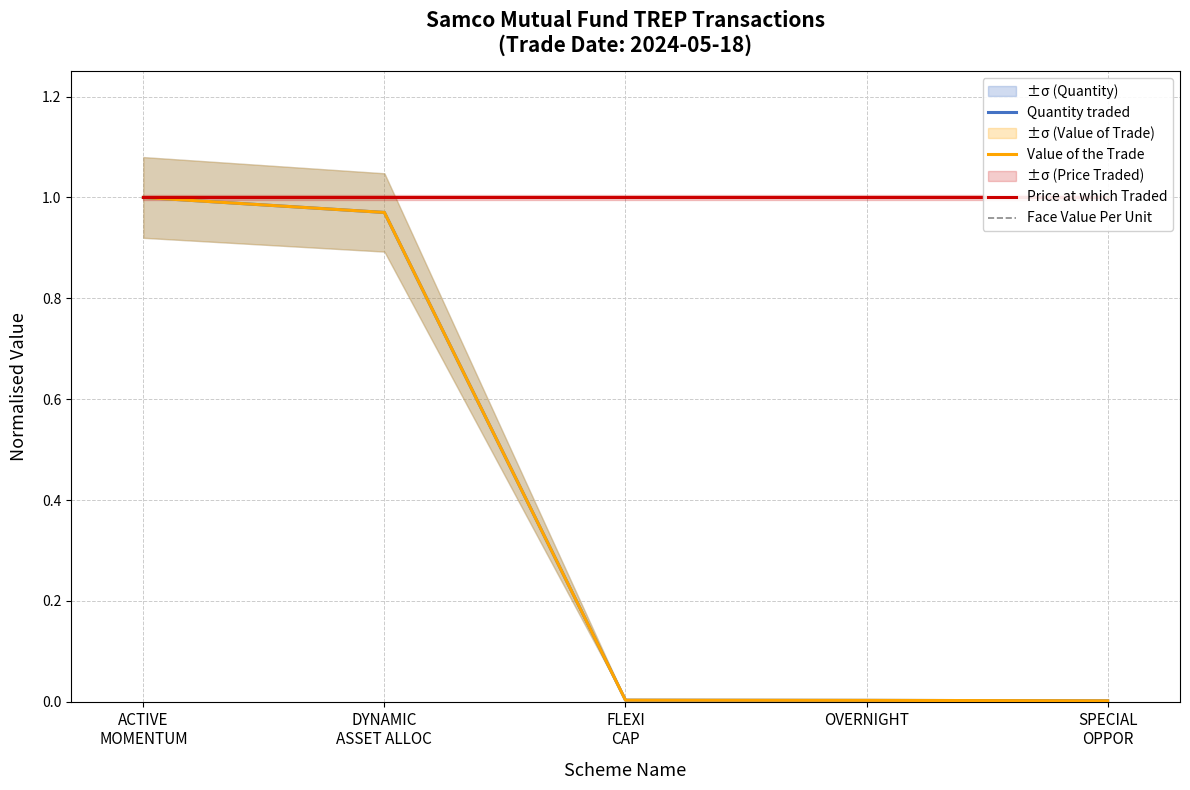

Reading right to left, list all the values displayed in this chart.

Quantity traded: SPECIAL
OPPOR=0.0	OVERNIGHT=0.0	FLEXI
CAP=0.0	DYNAMIC
ASSET ALLOC=1.0	ACTIVE
MOMENTUM=1.0
Value of the Trade: SPECIAL
OPPOR=0.0	OVERNIGHT=0.0	FLEXI
CAP=0.0	DYNAMIC
ASSET ALLOC=1.0	ACTIVE
MOMENTUM=1.0
Price at which Traded: SPECIAL
OPPOR=1.0	OVERNIGHT=1.0	FLEXI
CAP=1.0	DYNAMIC
ASSET ALLOC=1.0	ACTIVE
MOMENTUM=1.0
Face Value Per Unit: SPECIAL
OPPOR=1.0	OVERNIGHT=1.0	FLEXI
CAP=1.0	DYNAMIC
ASSET ALLOC=1.0	ACTIVE
MOMENTUM=1.0